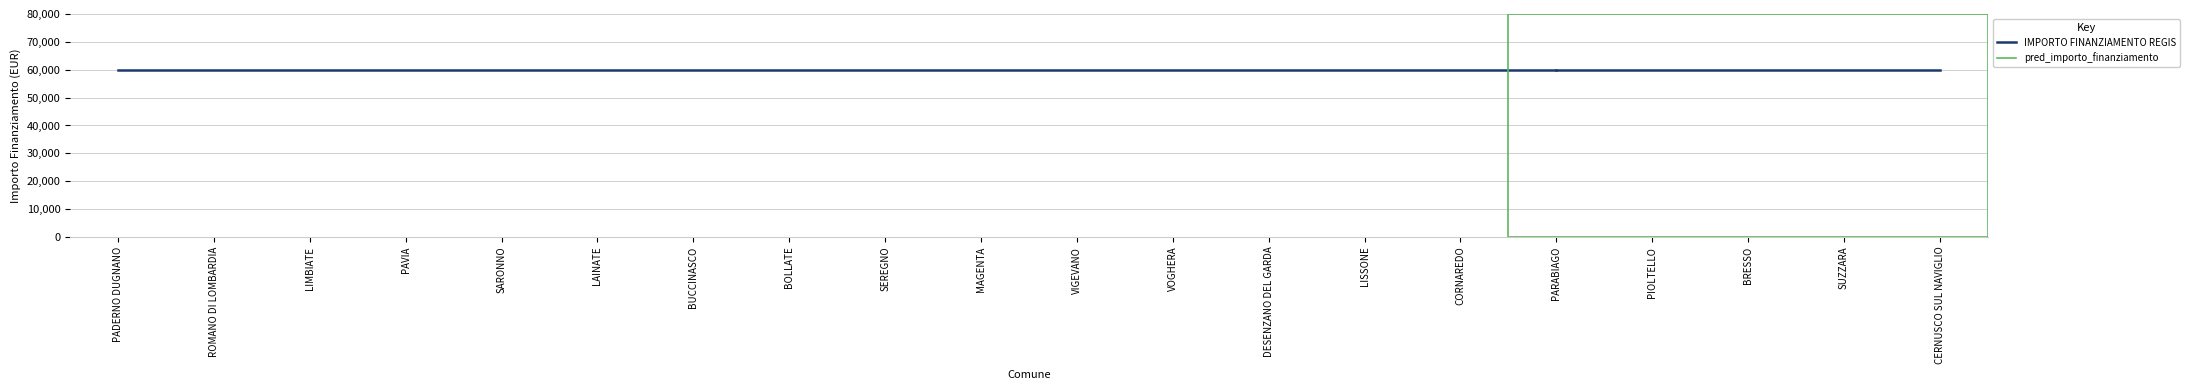

True or false: INVESTIMENTO (index) has more than 1 interior local peaks.

False